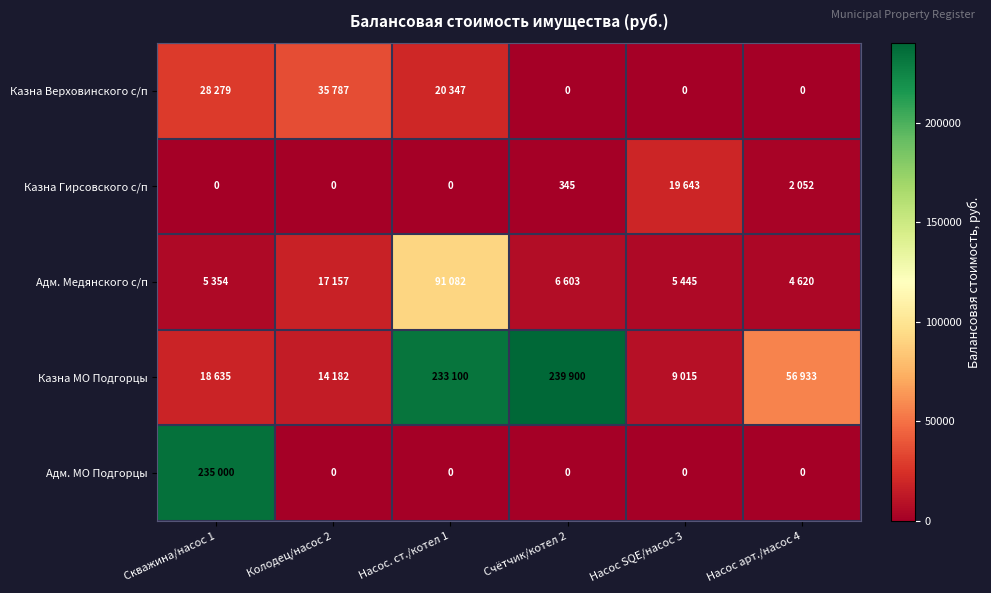

How many positive values does the Адм. МО Подгорцы series have?

1